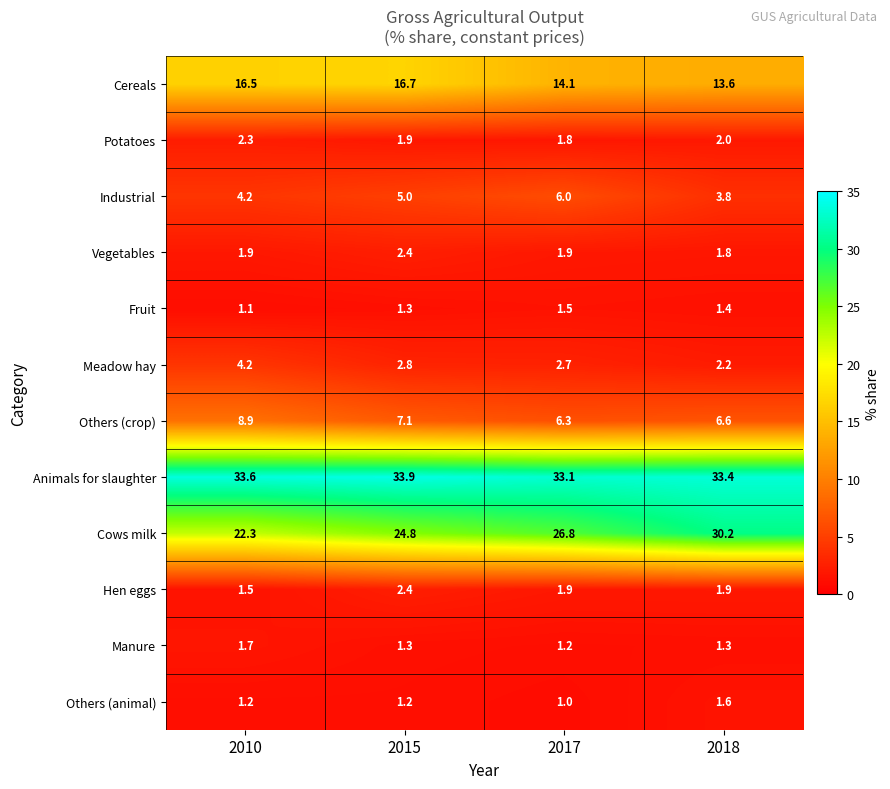

Count the number of categories in the chart.

4